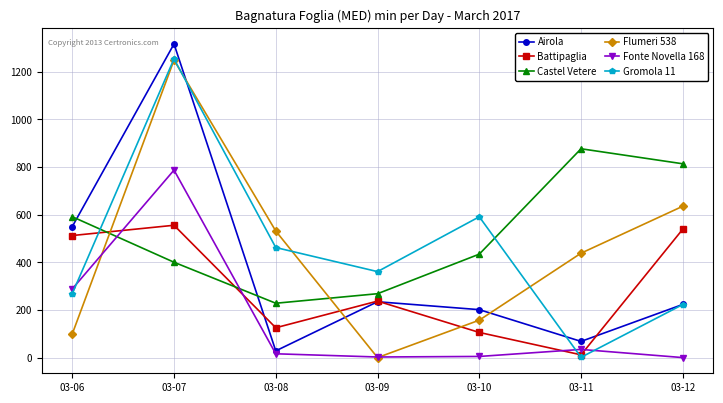

At which category is the sum across all series the highest?

03-07